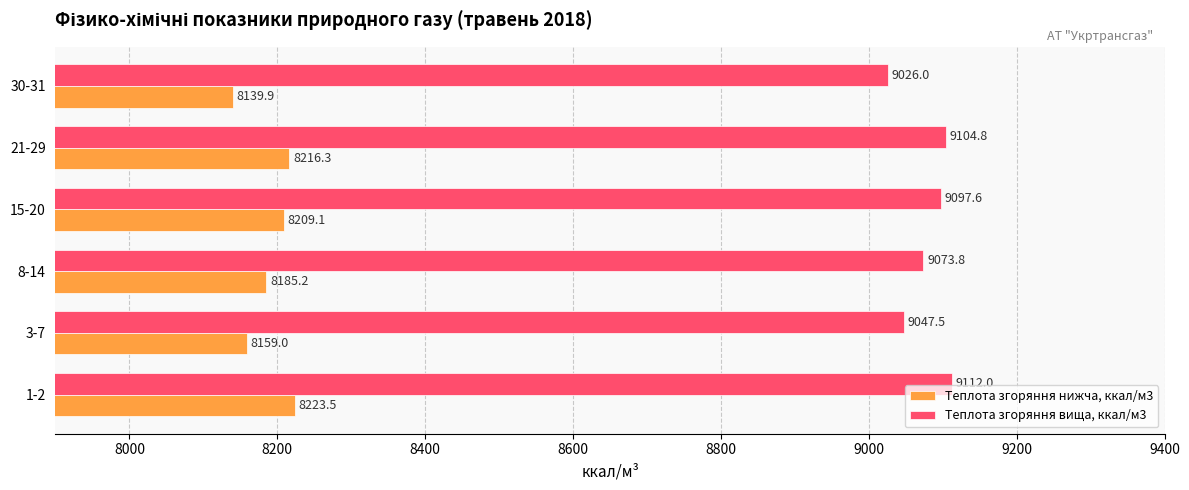

What is the difference between the maximum and minimum values in the Теплота згоряння нижча, ккал/м3 series?

83.6